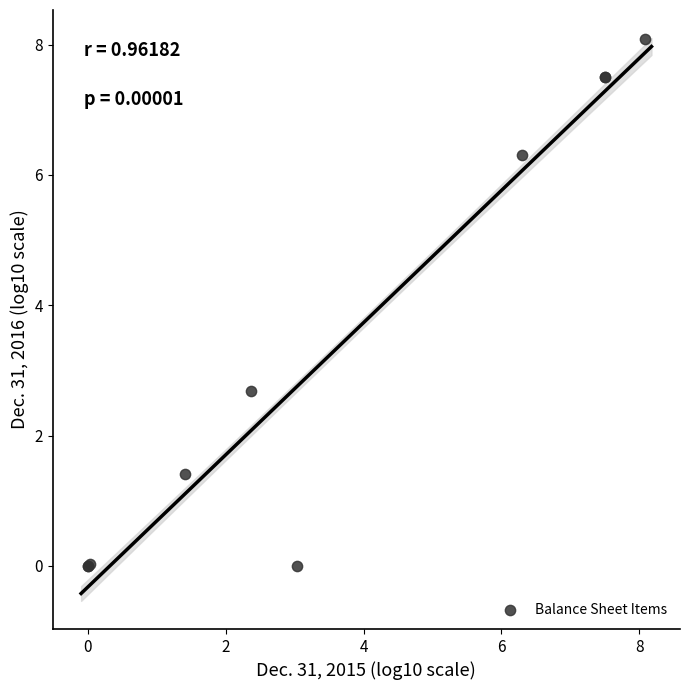

What Y value in the scatter plot is closest to 4?

2.7